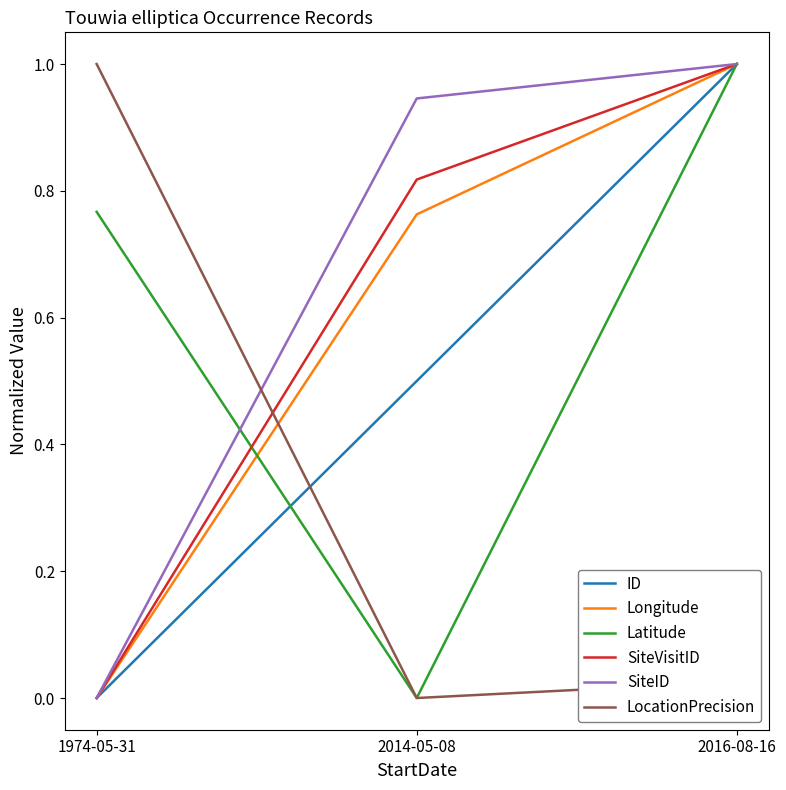

Is it true that SiteVisitID equals 1.4 at 2016-08-16?

False